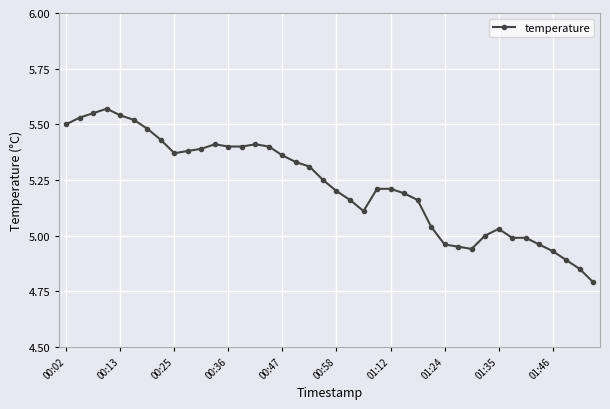

What is the value of the 23rd point from the left?

5.1